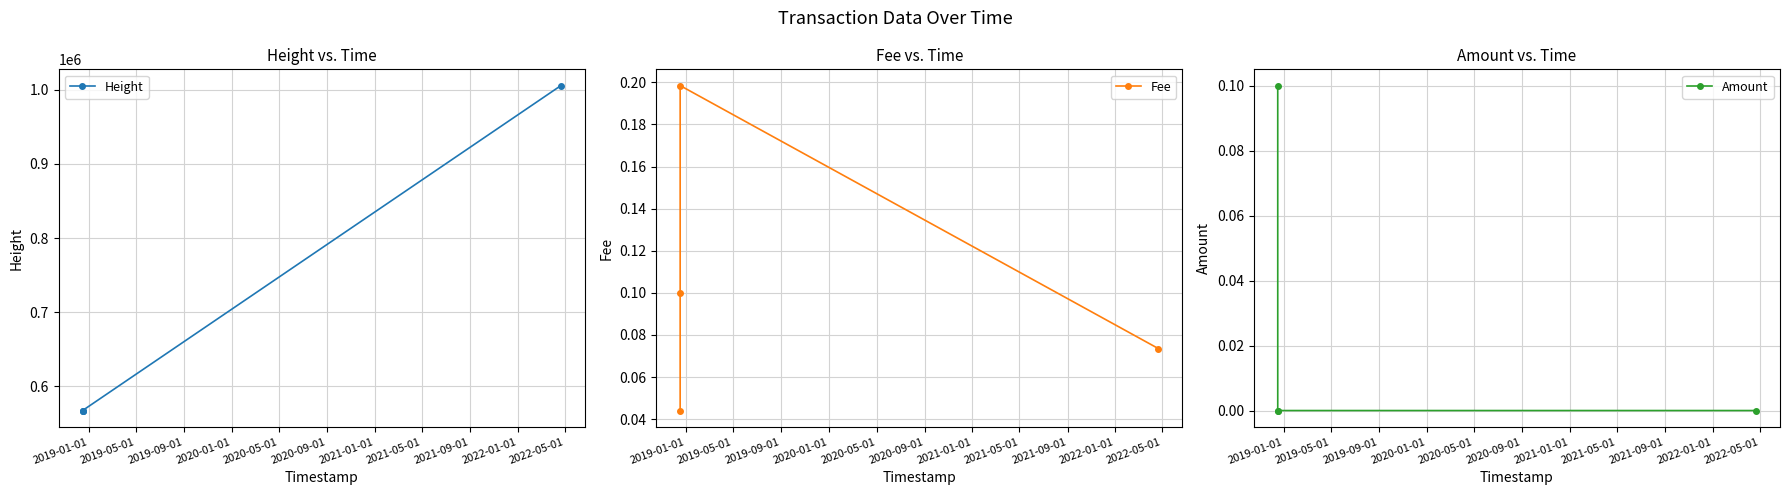

True or false: Amount has more than 1 points higher than both neighbors.

False